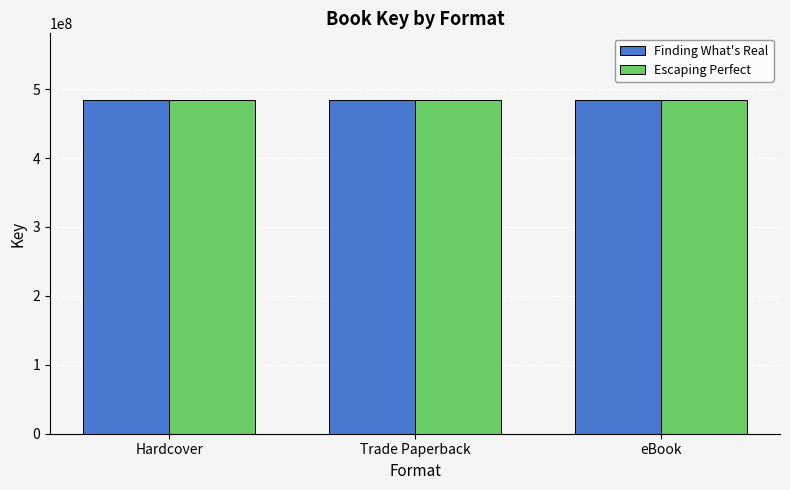

Is it true that Finding What's Real equals 484124697 at eBook?

True